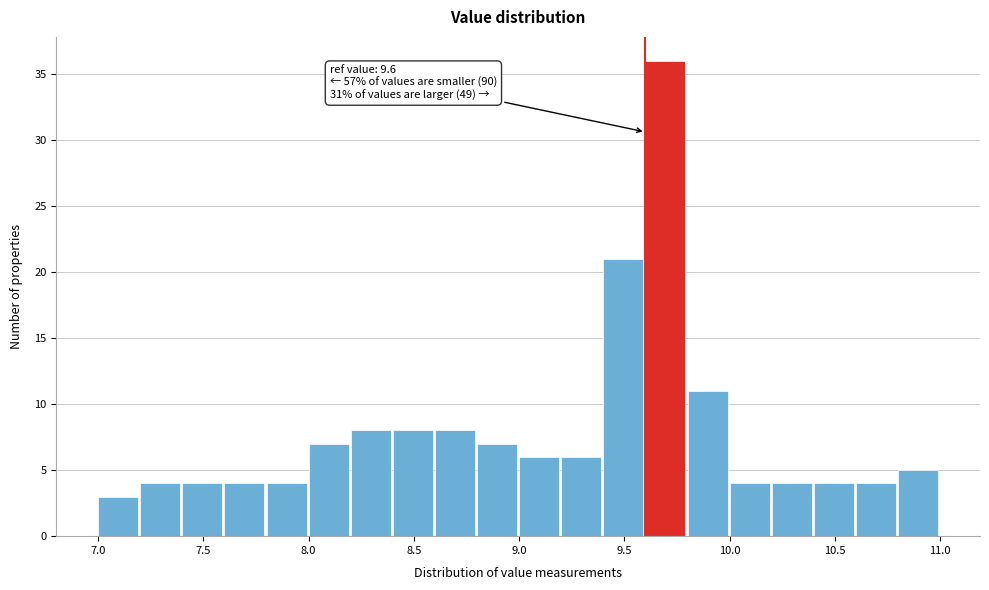

Which range on the x-axis has the tallest bar?

9.6 to 9.8